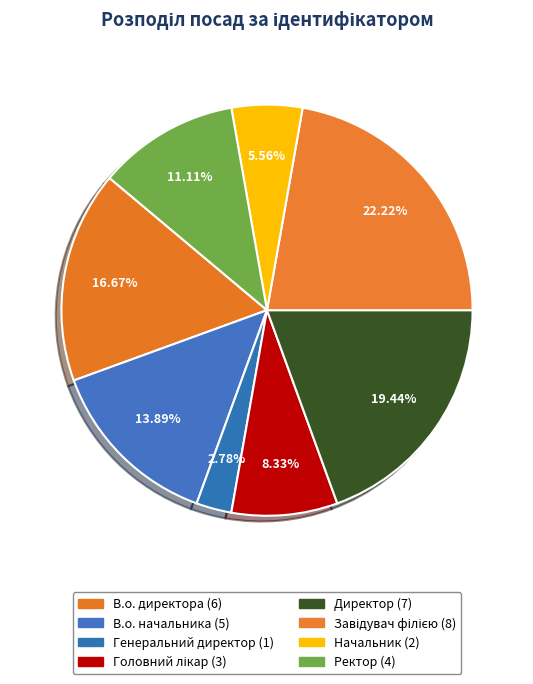

What percentage is the В.о. начальника slice, to the nearest percent?

14%